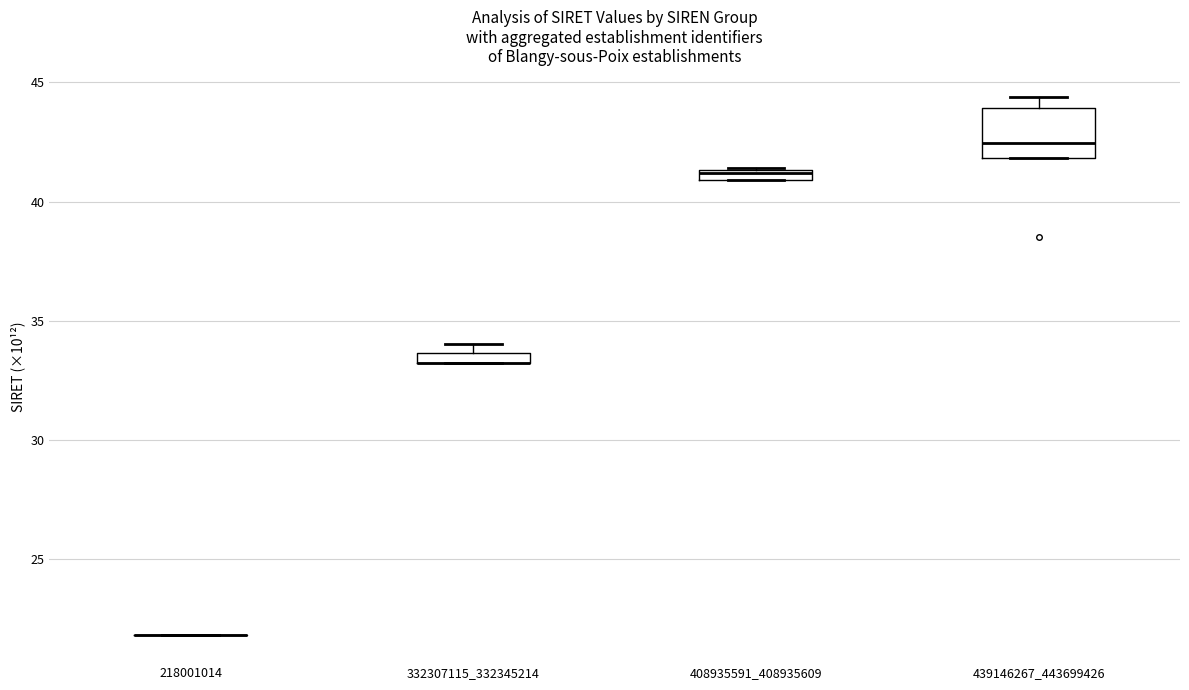

Which box is the tallest, from its lower edge to its upper edge?

439146267_443699426